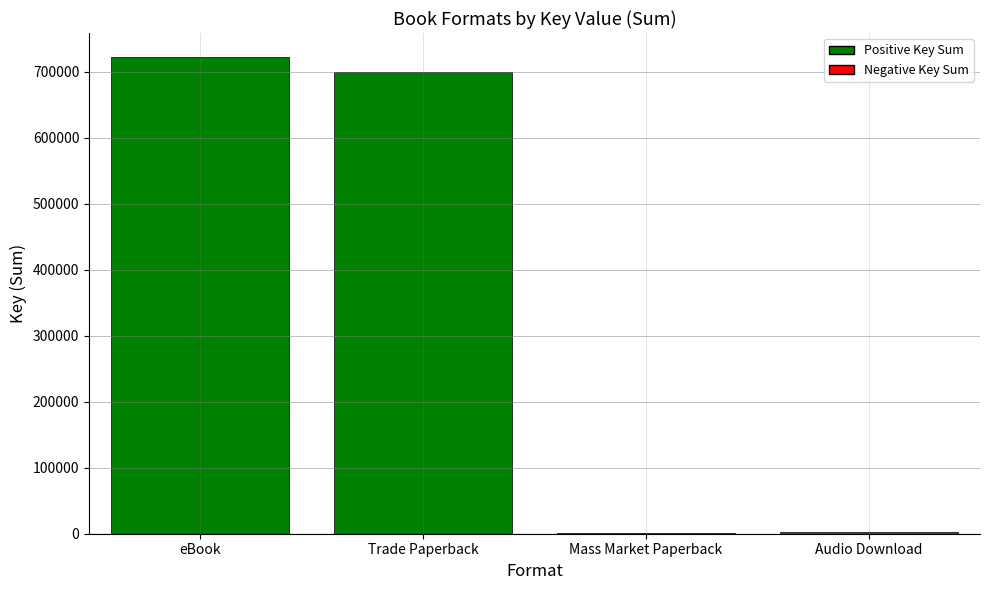

Where is the data nearest to the value 361492?

Trade Paperback